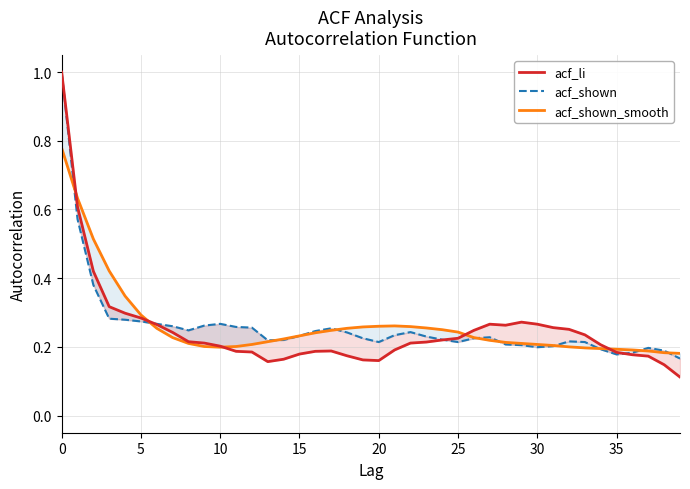

Does the chart have visible grid lines?

Yes